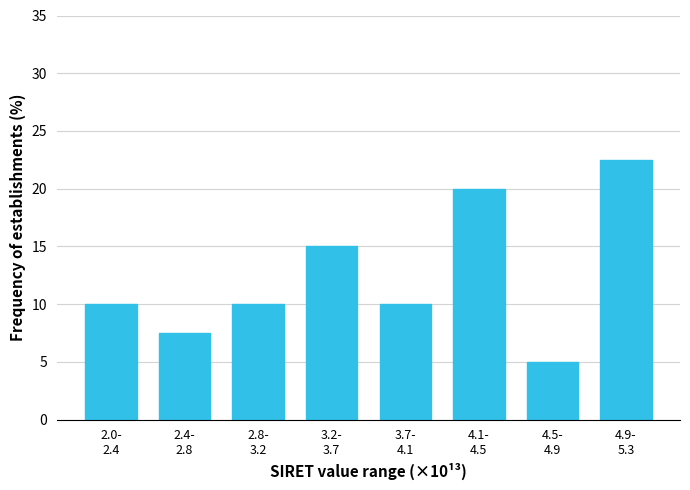

Reading left to right, transcribe all the data shown in this chart.

10.0	7.5	10.0	15.0	10.0	20.0	5.0	22.5